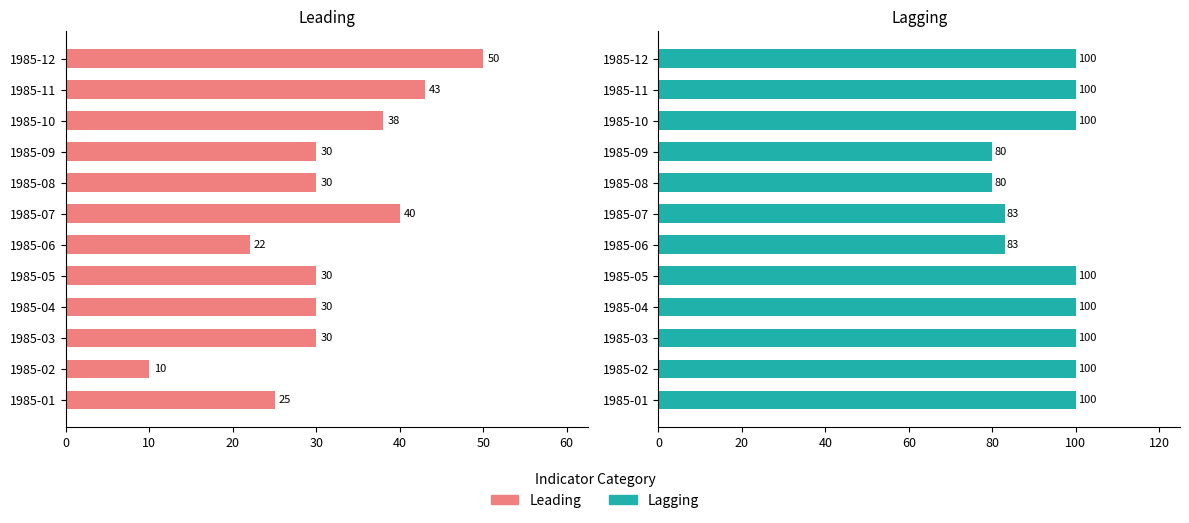

How many bars are there in total?

24